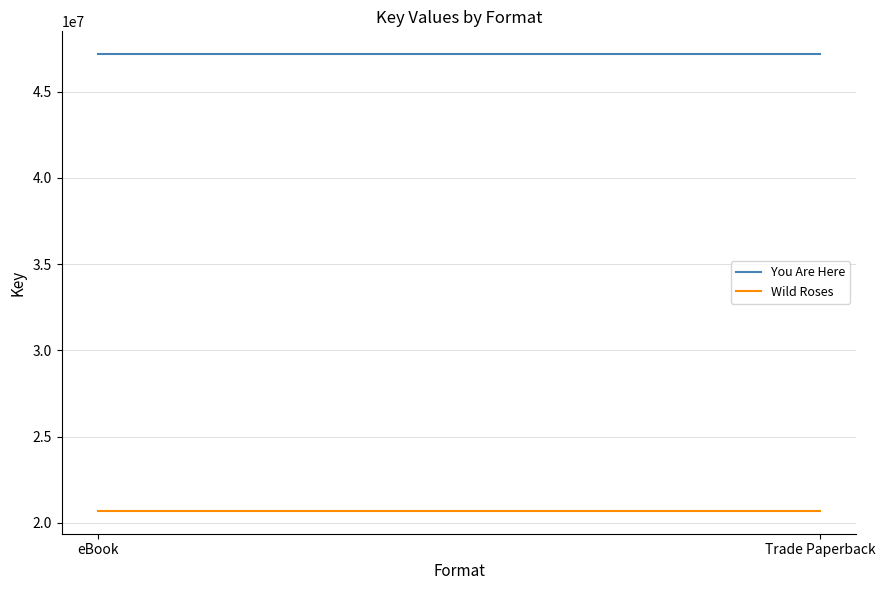

What is the value of the You Are Here point at the 1st from the left?

47177416